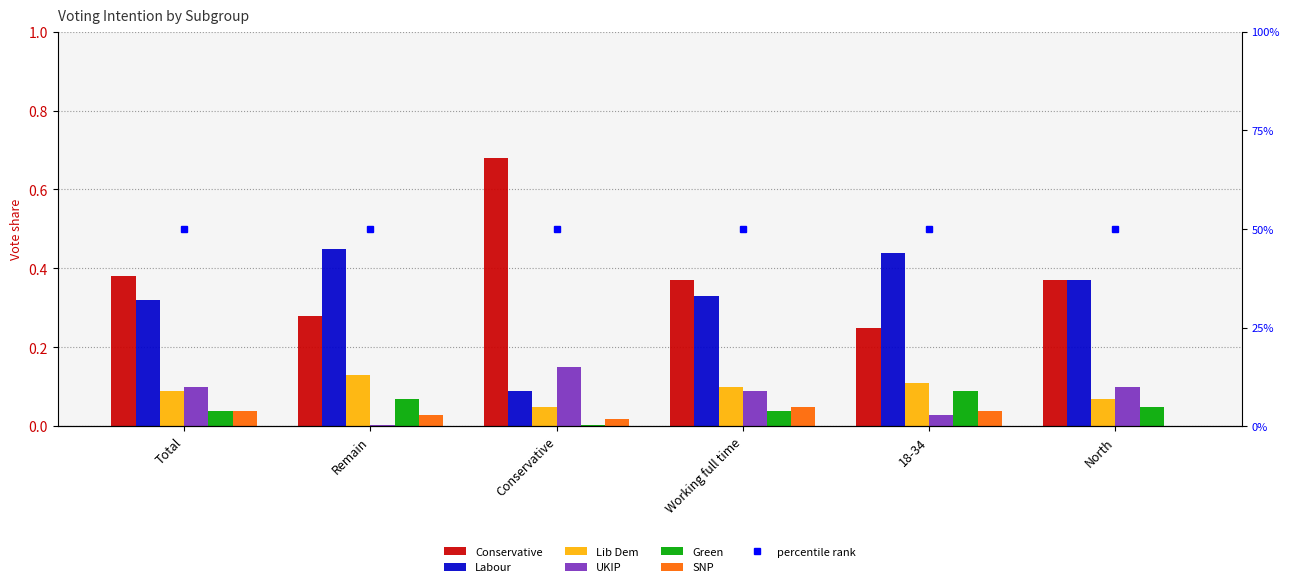

Which has a higher value, Remain or Working full time?

Working full time